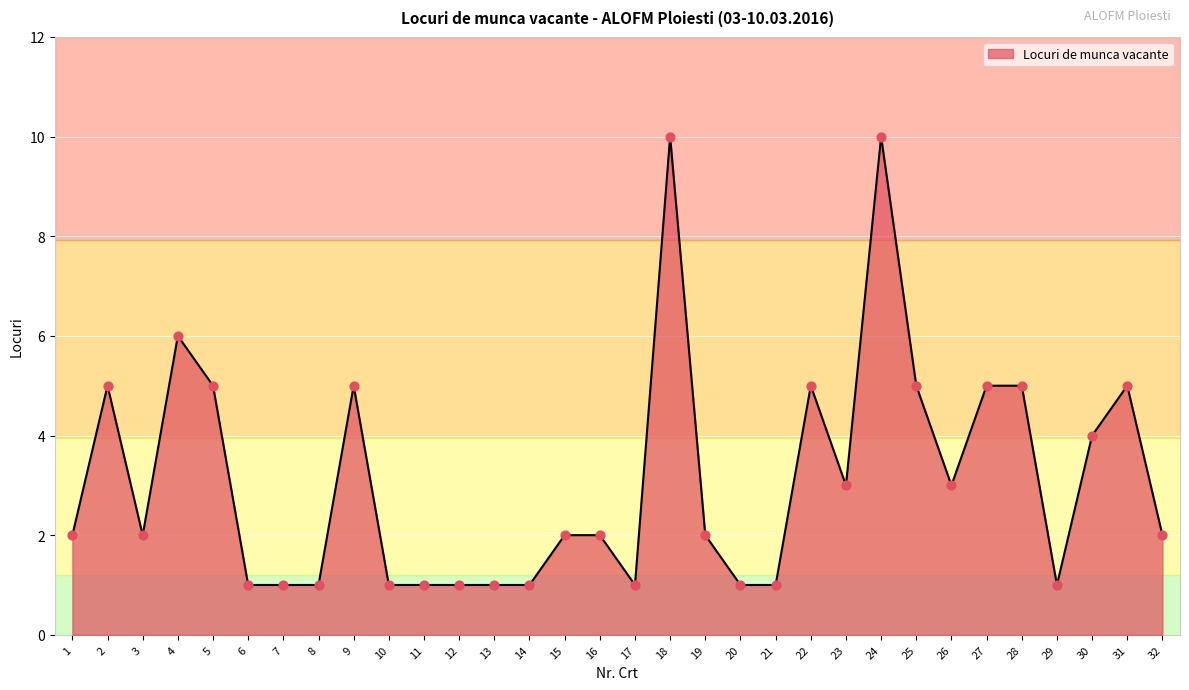

What is the change in value from 8 to 18?

+9